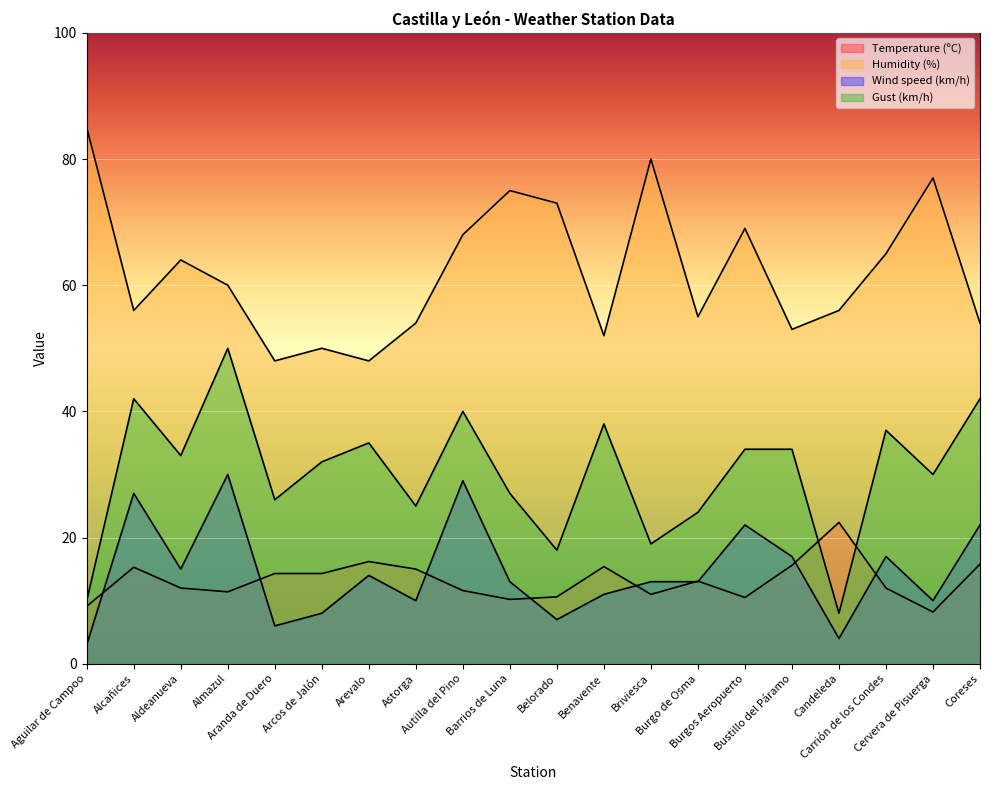

Where does the Wind speed (km/h) series first go above 13?

Alcañices